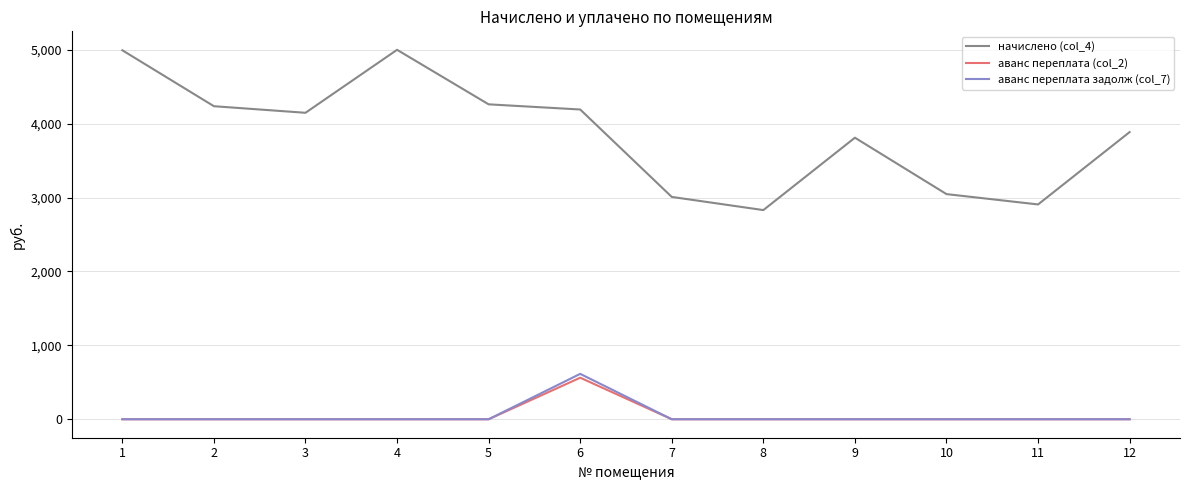

The аванс переплата задолж (col_7) series shows 0.0 at 9. True or false?

True